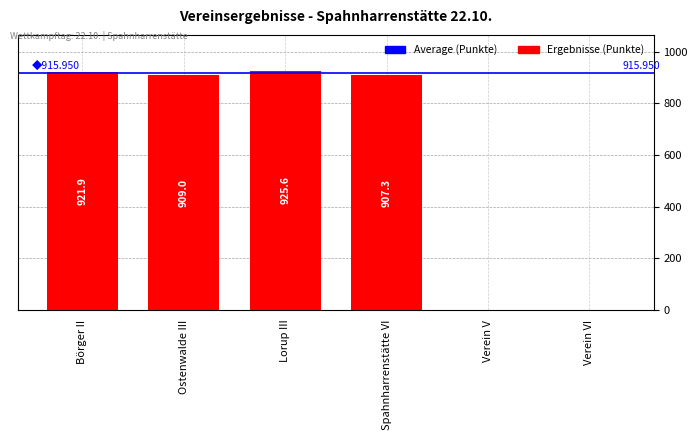

Does the chart contain stacked bars?

No